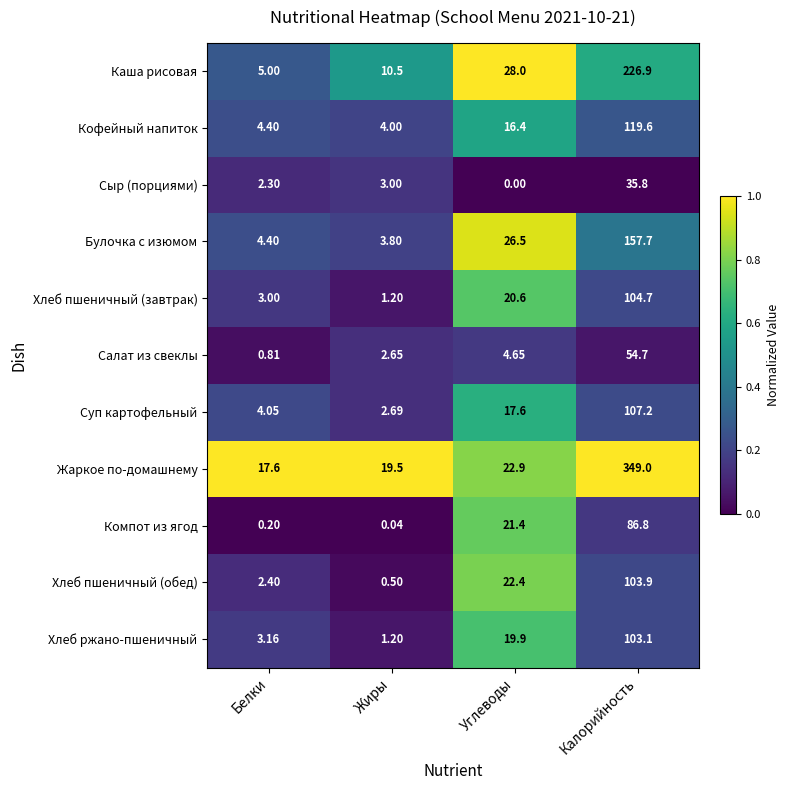

What is the total value across all series at Калорийность?

1449.4